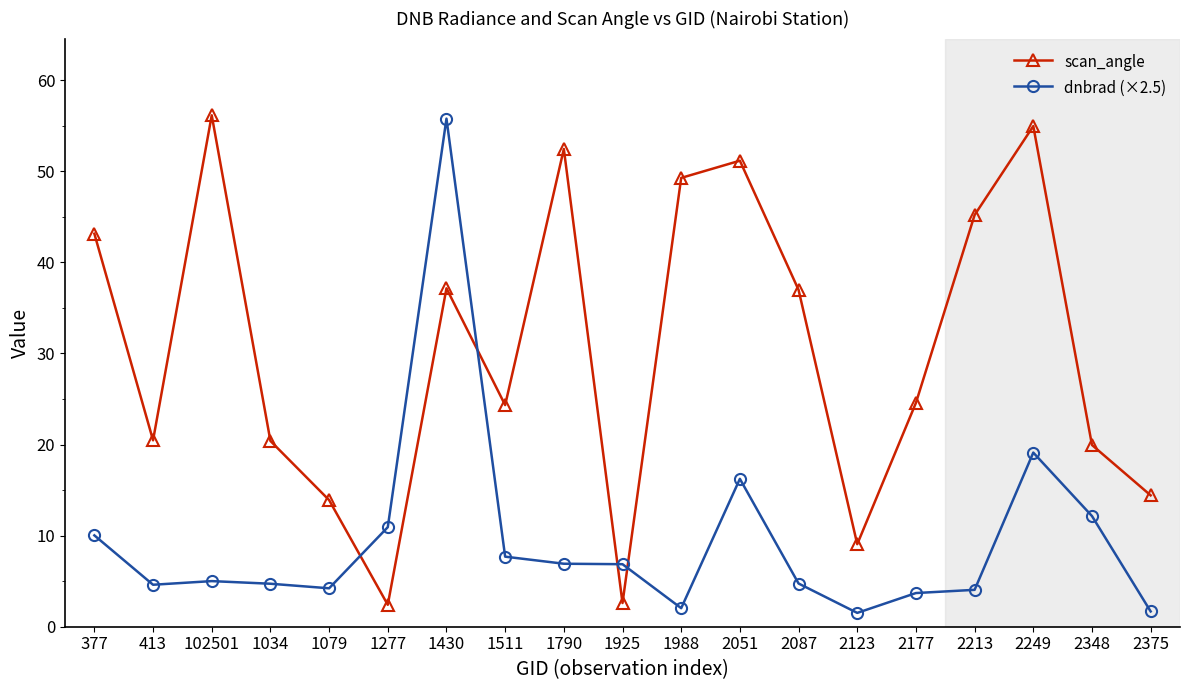

What are all the series names shown in the legend?

scan_angle, dnbrad (×2.5)